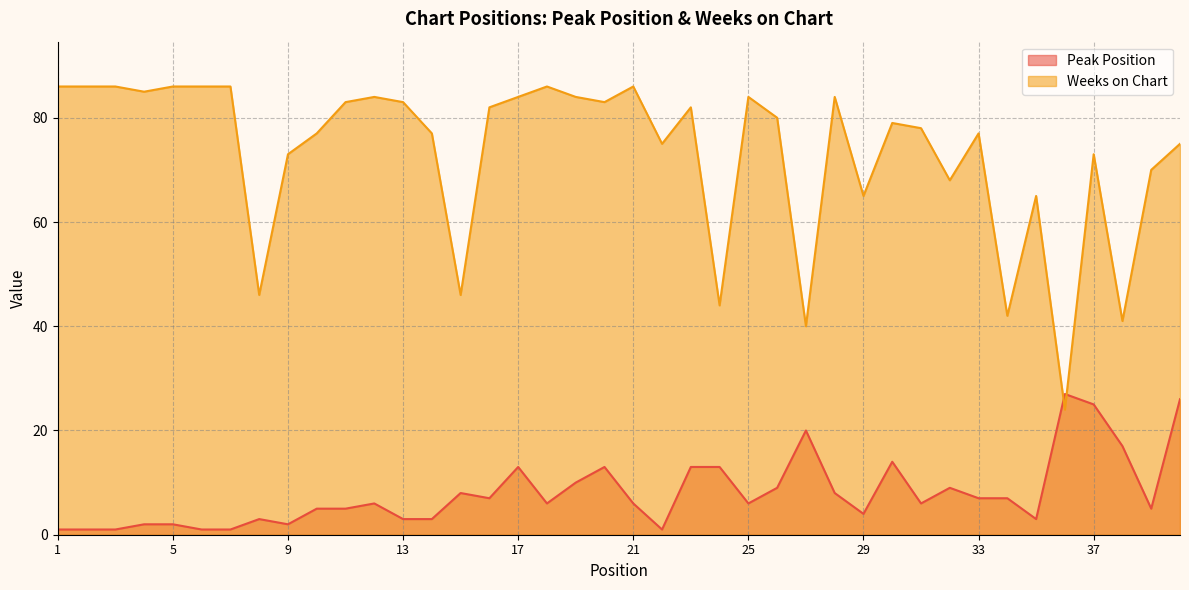

What is the highest value of the Weeks on Chart series?

86